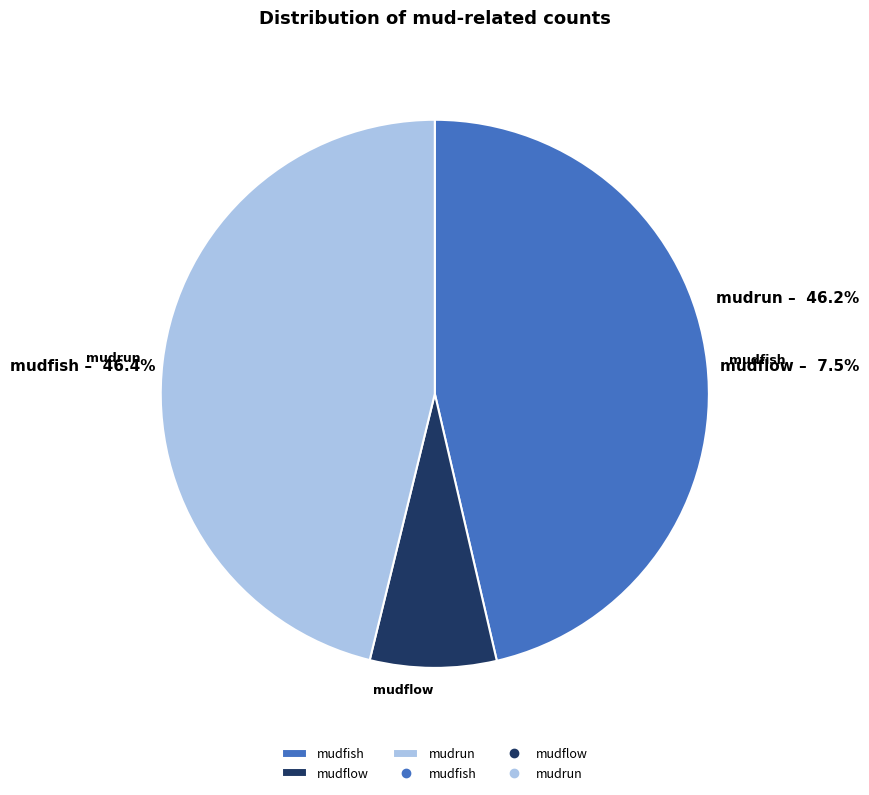

Approximately how many times larger is the value at mudfish compared to mudrun?

1.0